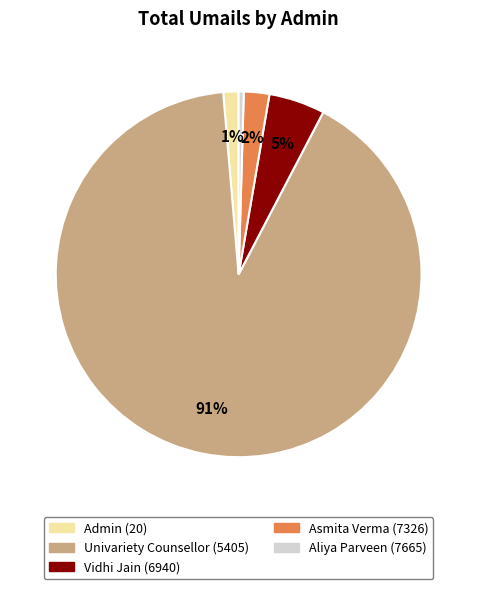

Does Asmita Verma (7326) account for over 50% of the chart?

No